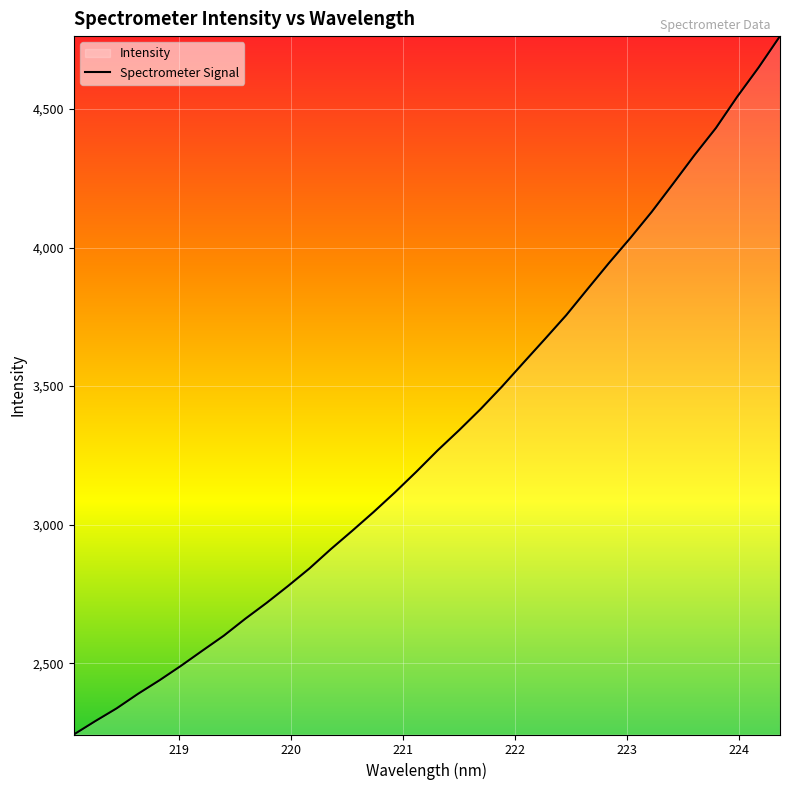

What is the minimum value shown in the chart?

2242.6